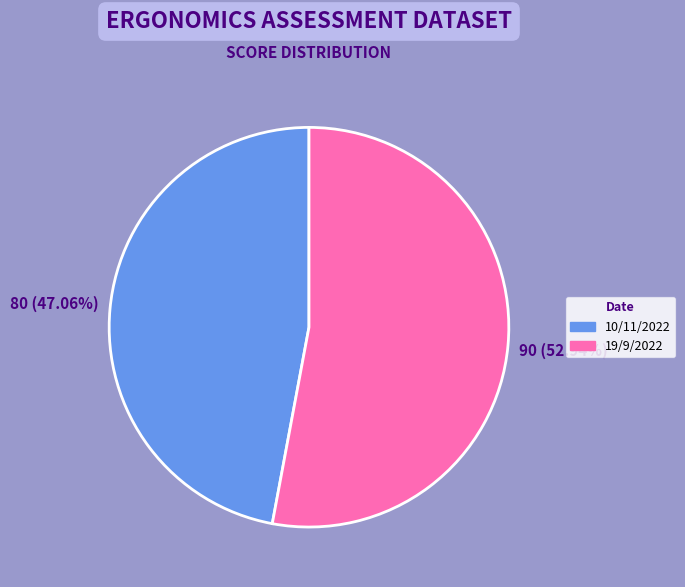

Combined, what portion of the pie is 10/11/2022 and 19/9/2022?

100.0%